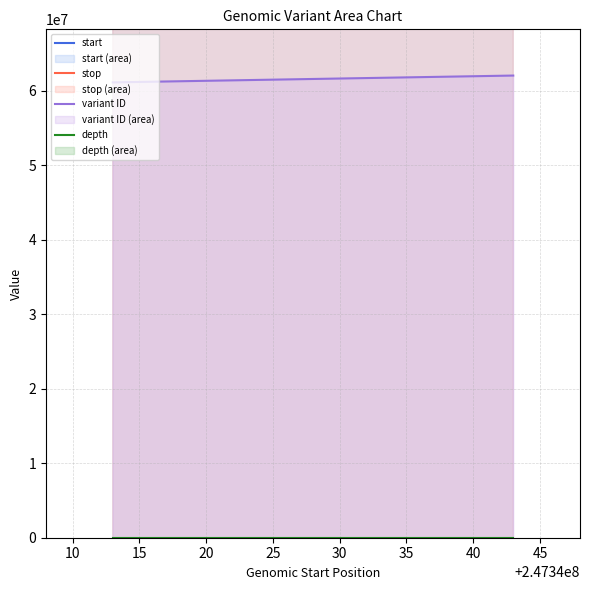

How many categories are shown in the chart?

2